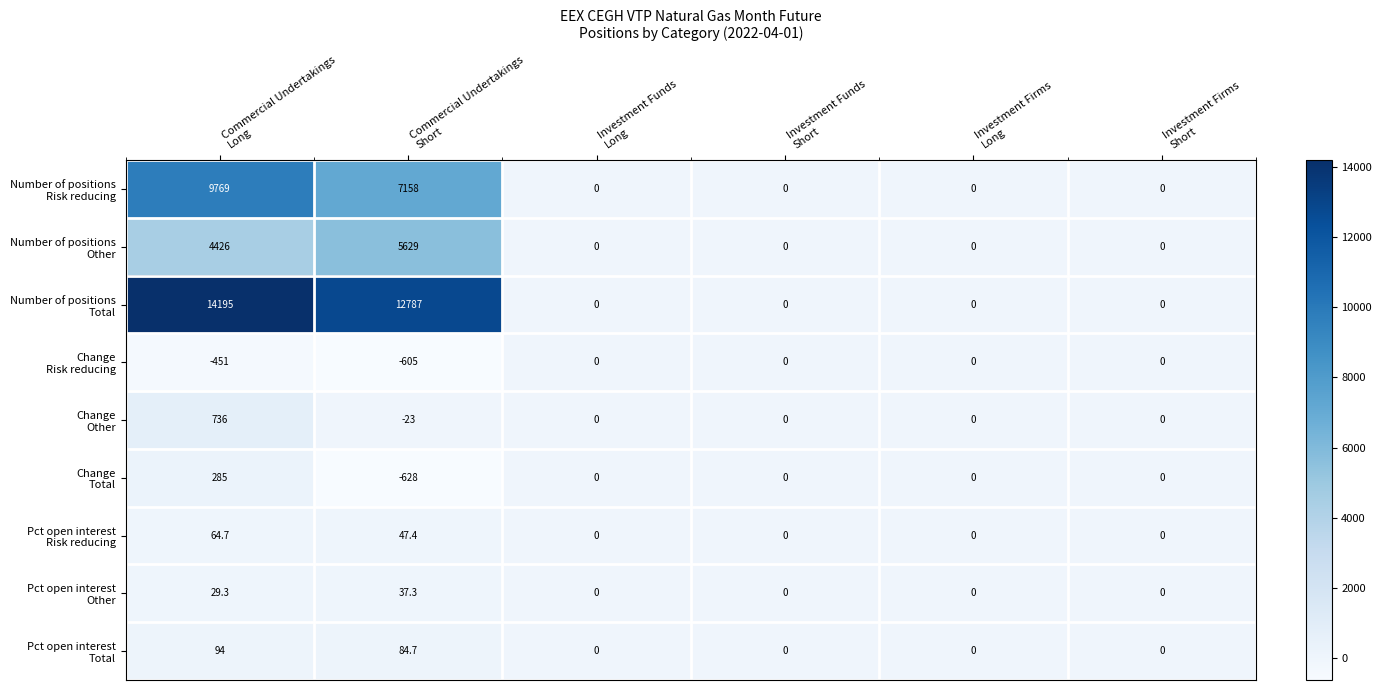

At how many categories does at least one series exceed 6022?

2